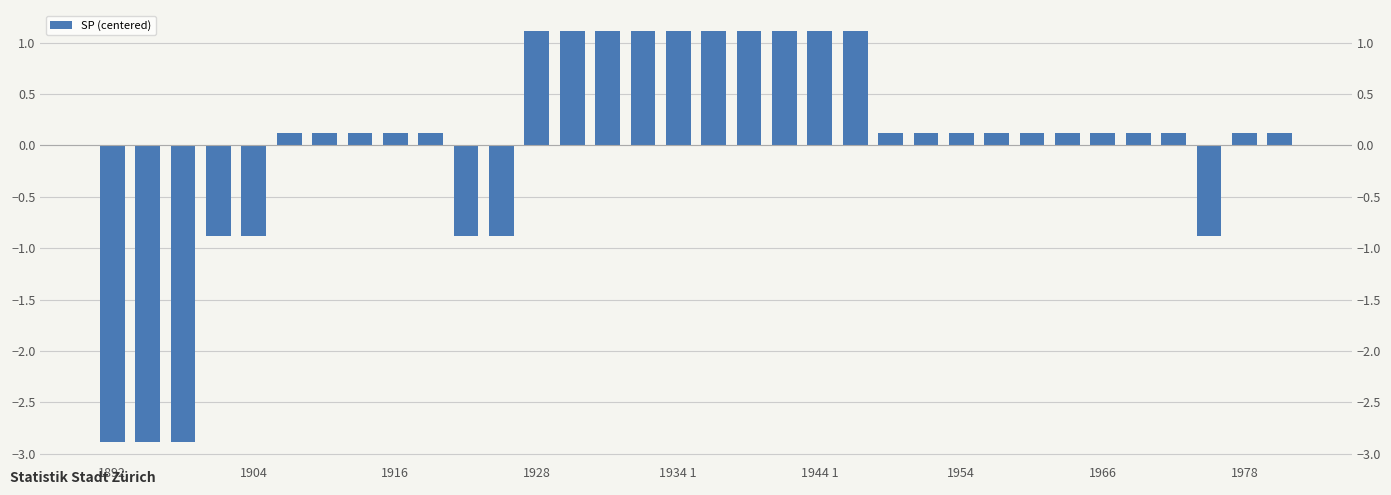

How many negative values are there?

8